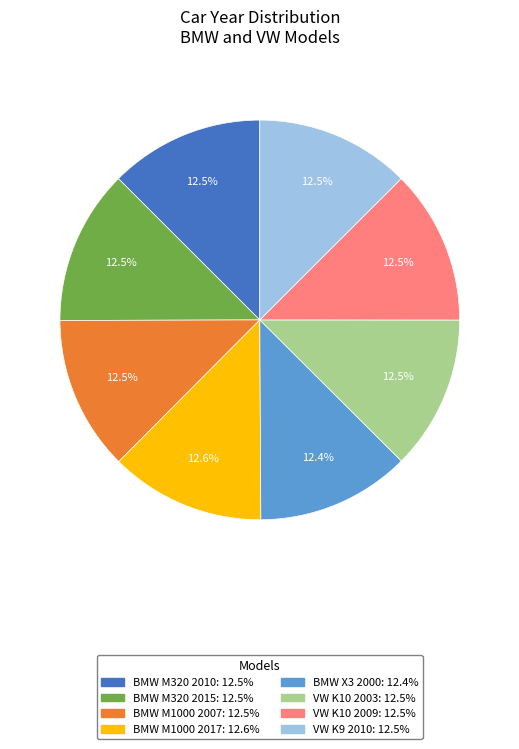

Does any single category account for the majority?

No